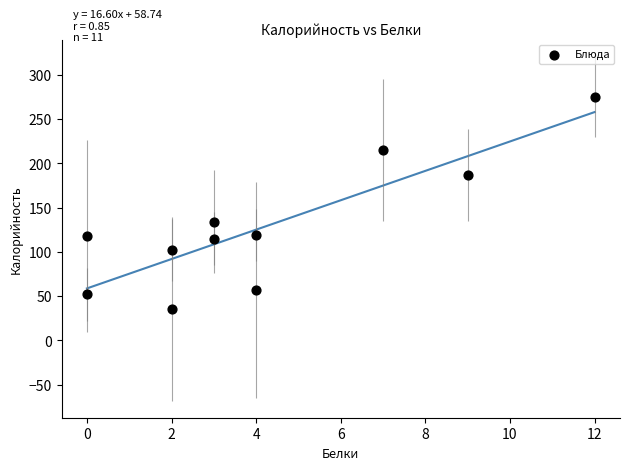

What is the average Y value?

128